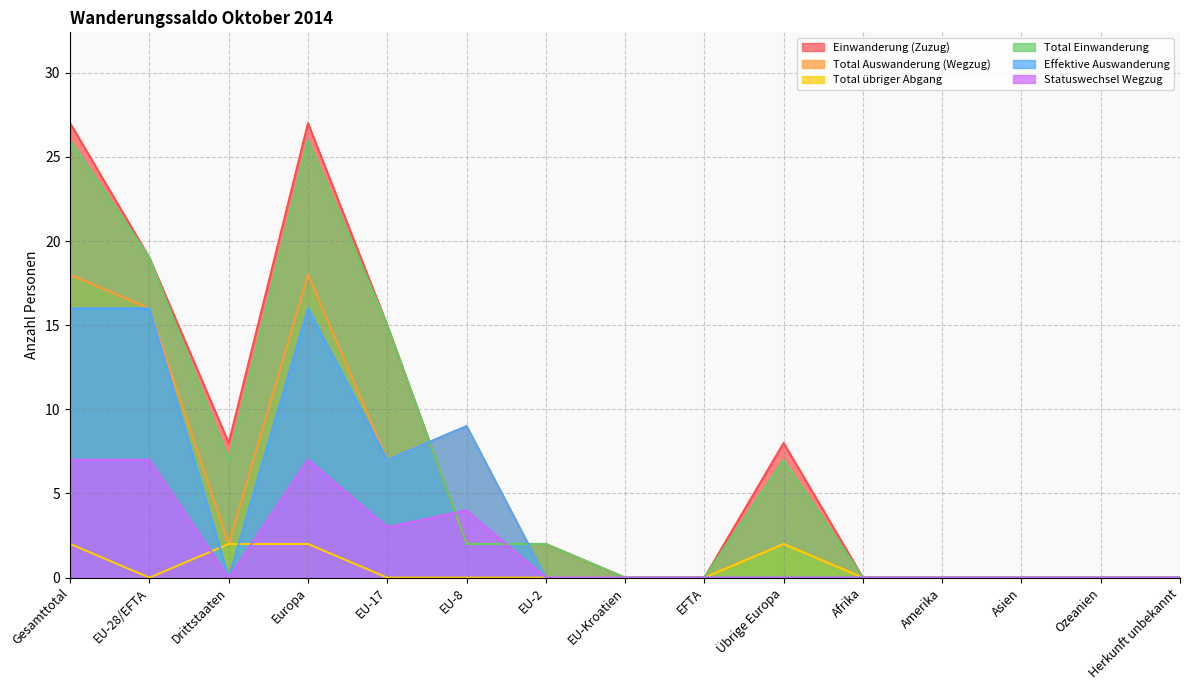

The Total Einwanderung series shows 0 at Ozeanien. True or false?

True